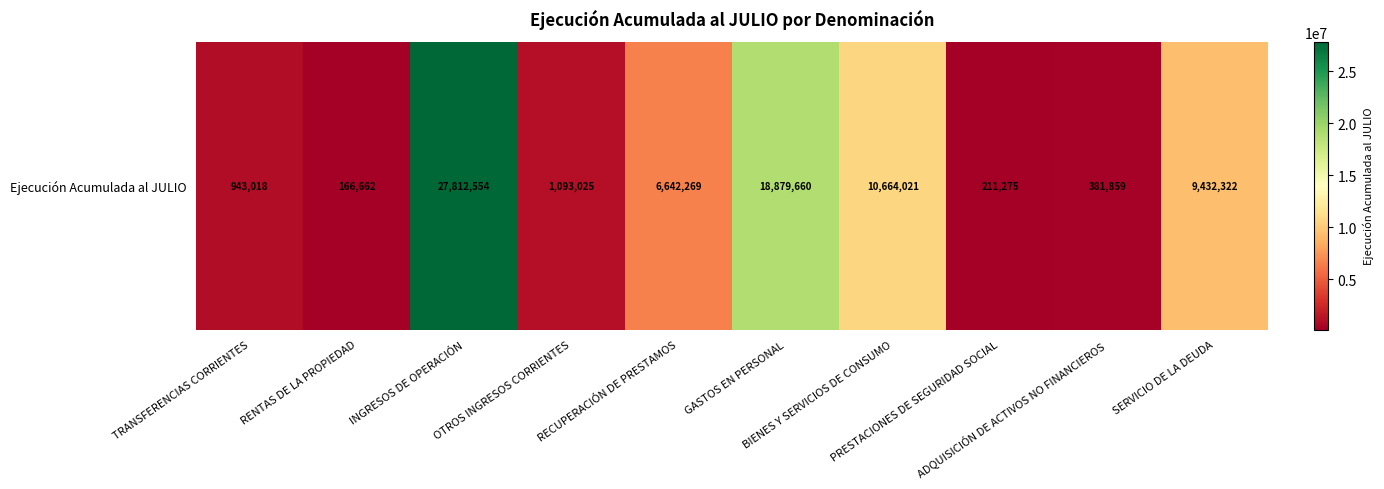

At which category does the chart reach its peak across all series?

INGRESOS DE OPERACIÓN